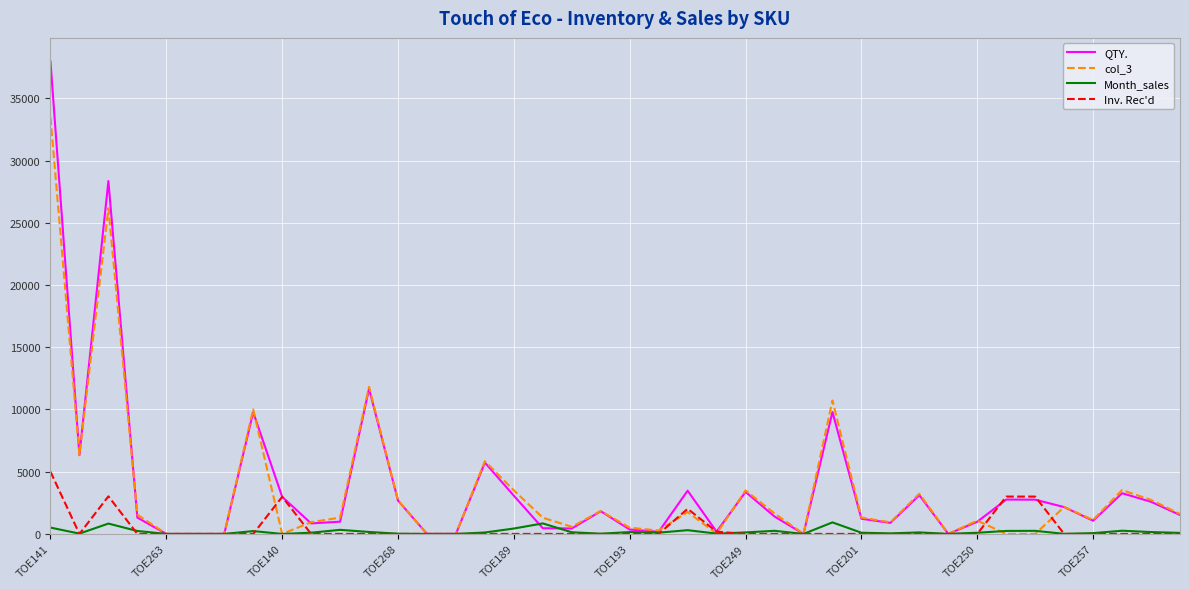

Does the chart have visible grid lines?

Yes